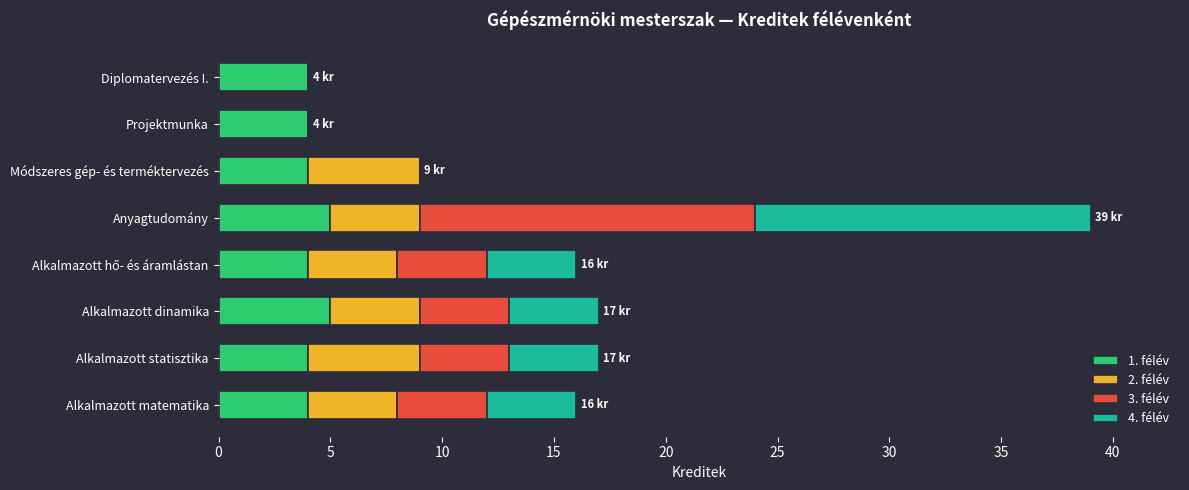

At which category is the sum across all series the highest?

Anyagtudomány